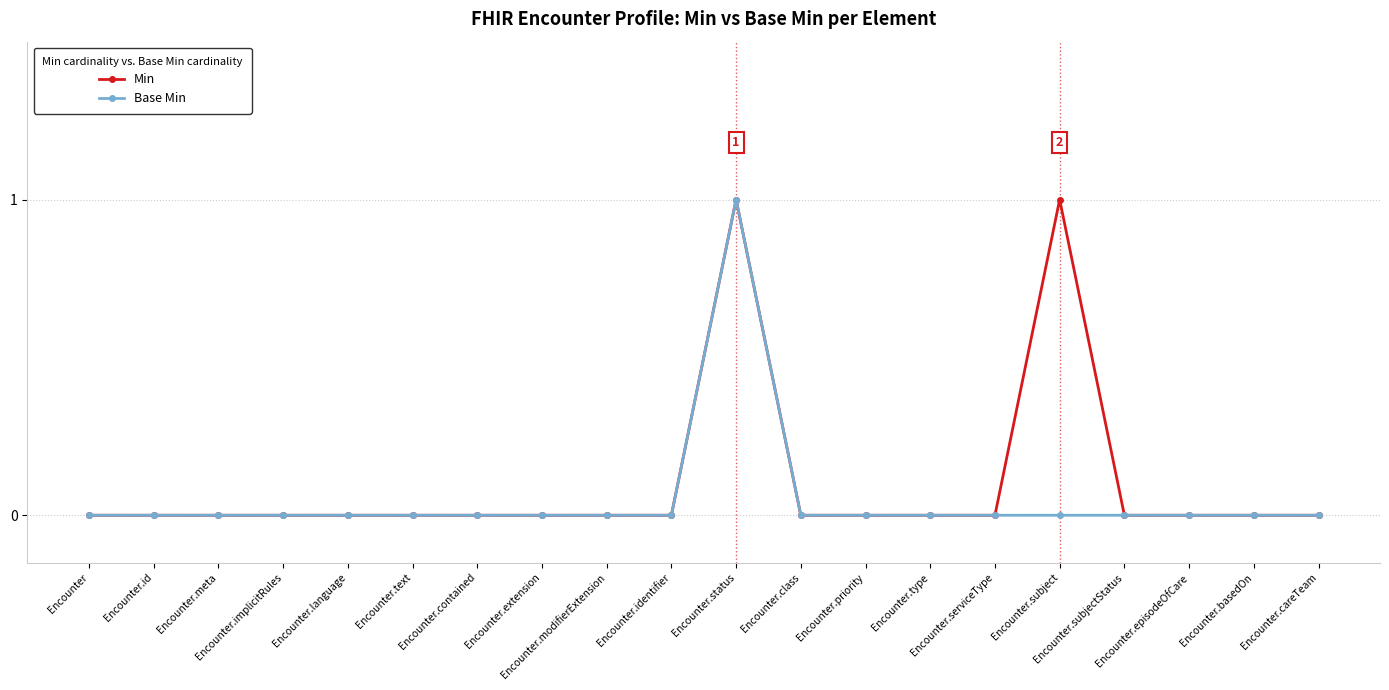

True or false: Base Min and Min cross at least once.

False